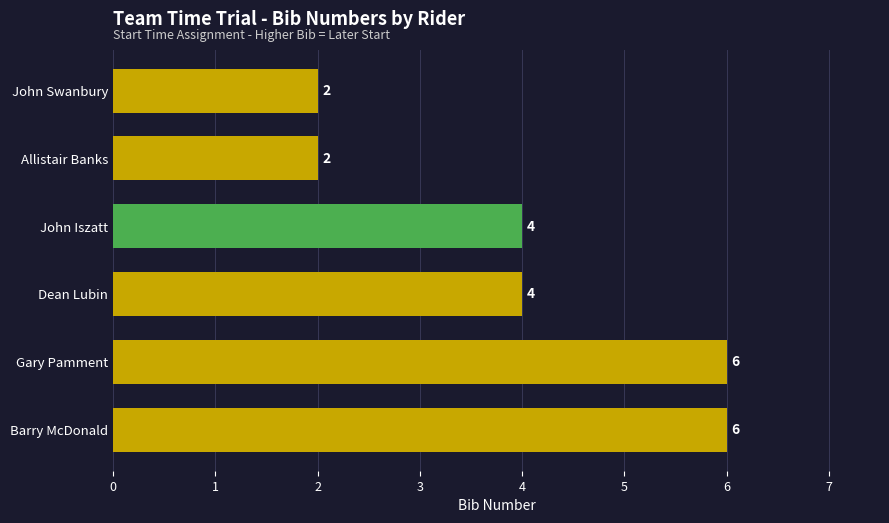

The value at John Swanbury is 3. True or false?

False